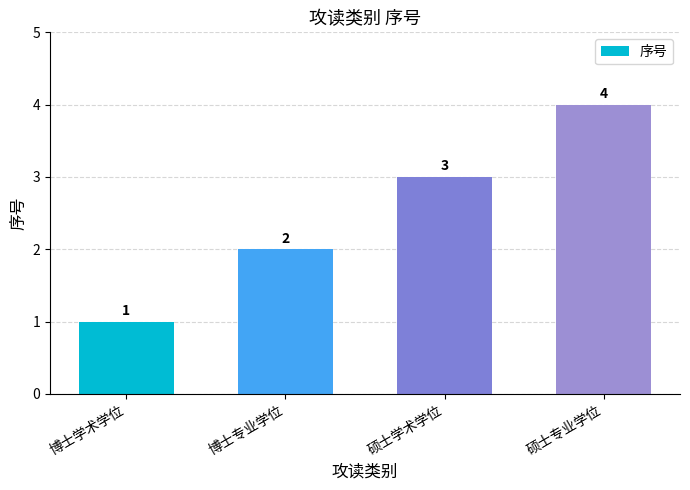

List the labels in order of value, largest first.

硕士专业学位, 硕士学术学位, 博士专业学位, 博士学术学位